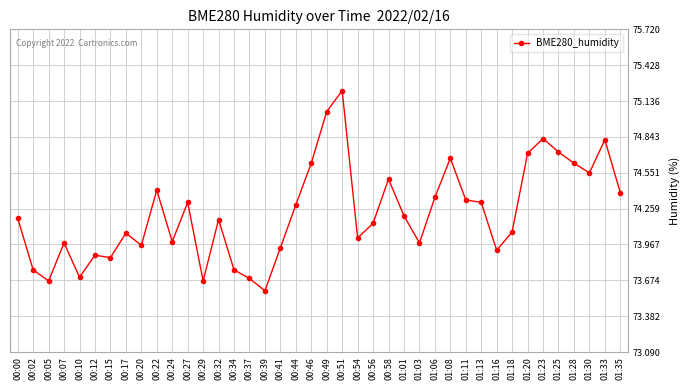

What is the difference between the maximum and minimum values?

1.6